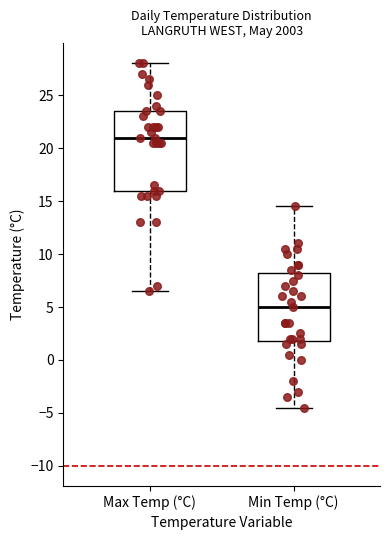

Reading left to right, read every box against the y-axis: the position of its median line, the range the box covers, and the ends of its whiskers. The values are not printed on the chart, so give them approximately, as read against the axis.

Max Temp (°C): median 21.0, box 16.0 to 23.5, whiskers 6.5 to 28.0
Min Temp (°C): median 5.0, box 2.0 to 8.5, whiskers -4.5 to 14.5